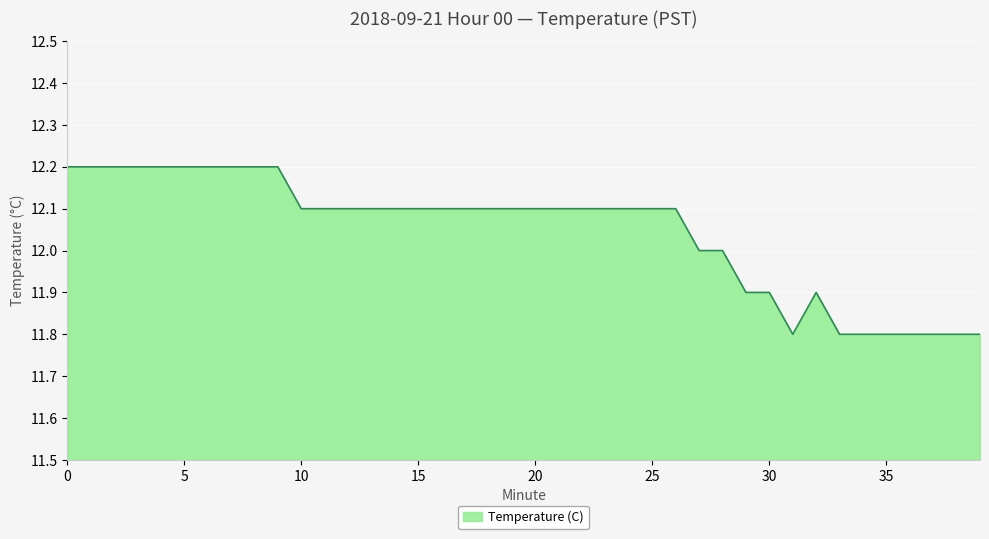

What is the greatest value displayed?

12.2